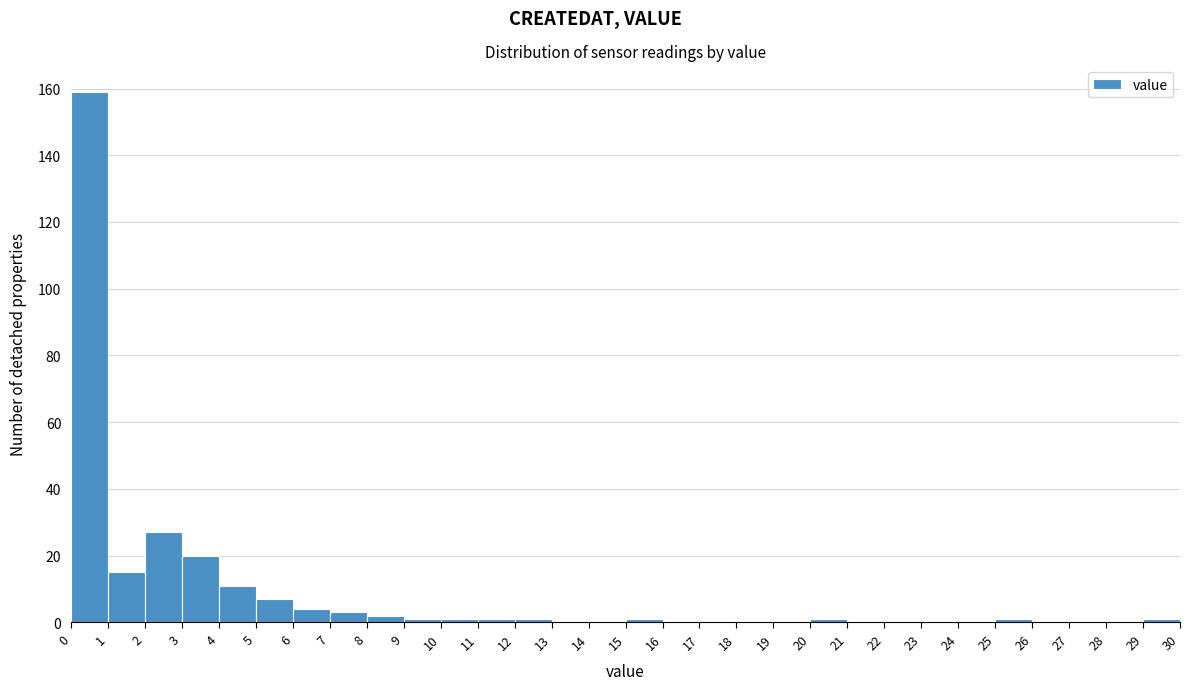

Reading left to right, transcribe this chart: for each bar, give the range it covers on the x-axis and its height. The values are not printed on the chart, so give them approximately, as read against the axis.

0 to 1: 160
1 to 2: 16
2 to 3: 28
3 to 4: 20
4 to 5: 12
5 to 6: 8
6 to 7: 4
7 to 8: 4
8 to 9: 2
9 to 10: under 2
10 to 11: under 2
11 to 12: under 2
12 to 13: under 2
13 to 14: 0
14 to 15: 0
15 to 16: under 2
16 to 17: 0
17 to 18: 0
18 to 19: 0
19 to 20: 0
20 to 21: under 2
21 to 22: 0
22 to 23: 0
23 to 24: 0
24 to 25: 0
25 to 26: under 2
26 to 27: 0
27 to 28: 0
28 to 29: 0
29 to 30: under 2